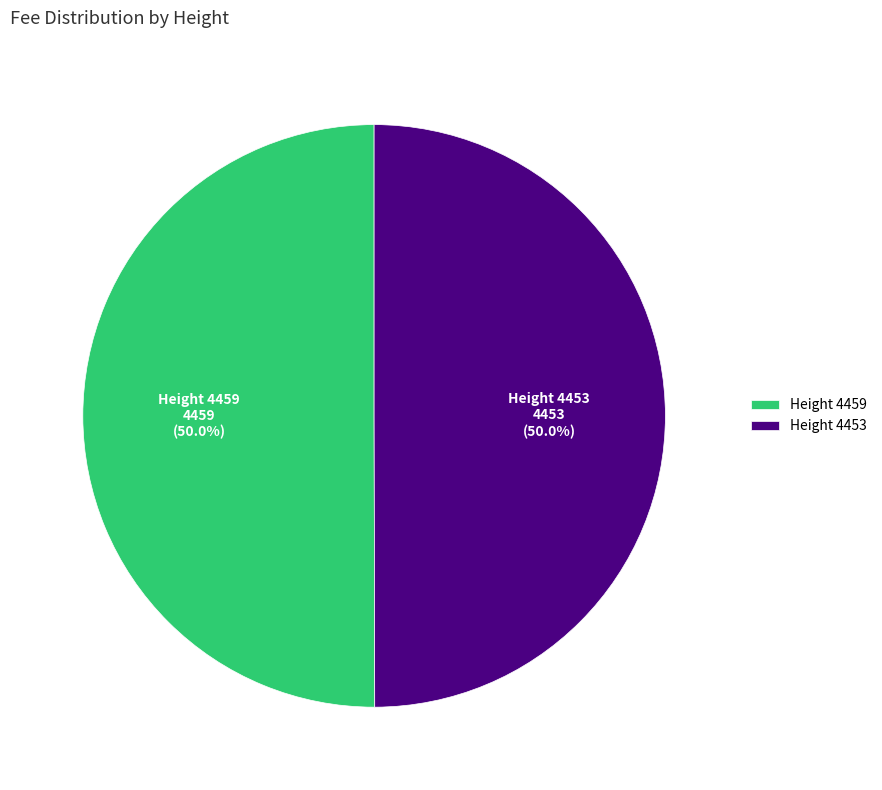

True or false: 4453 accounts for 50% of the total.

True